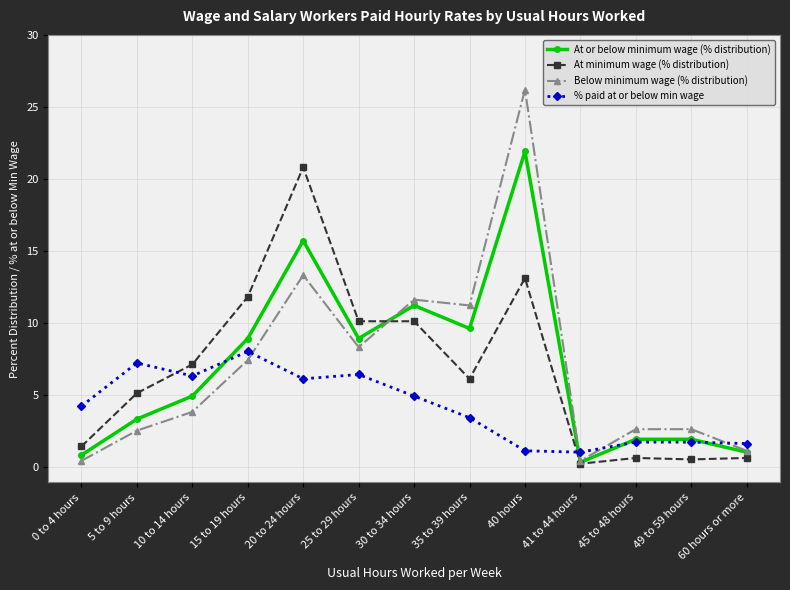

Is it true that % paid at or below min wage equals 12.5 at 15 to 19 hours?

False